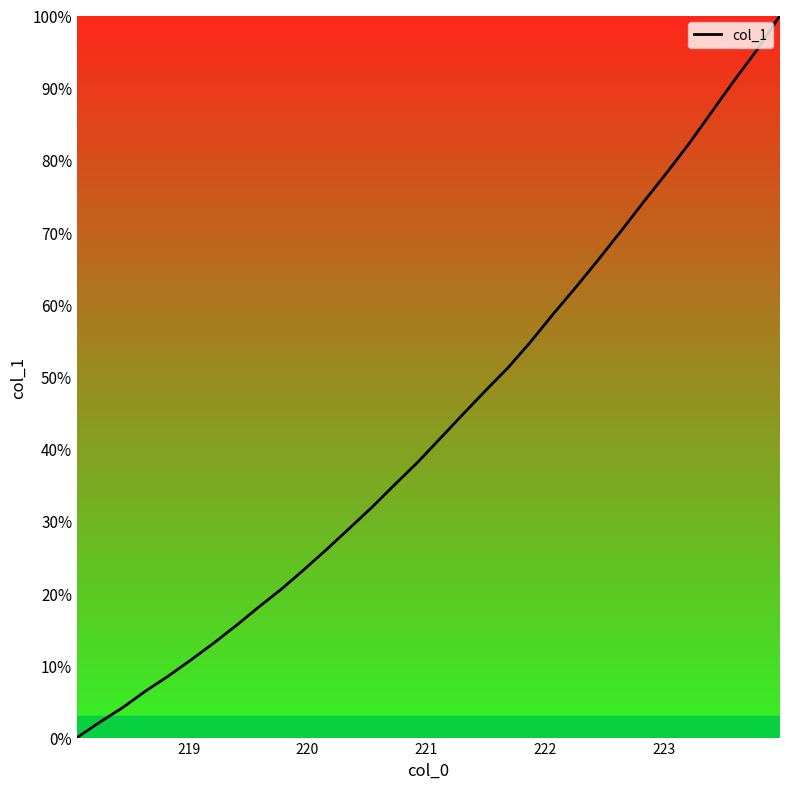

What is the greatest value displayed?

100.0